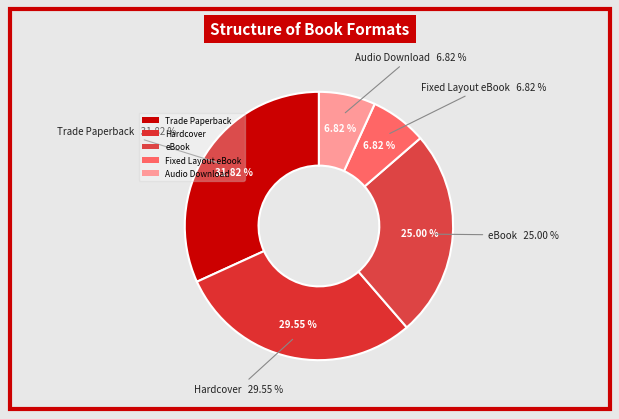

Does Hardcover account for over 50% of the chart?

No